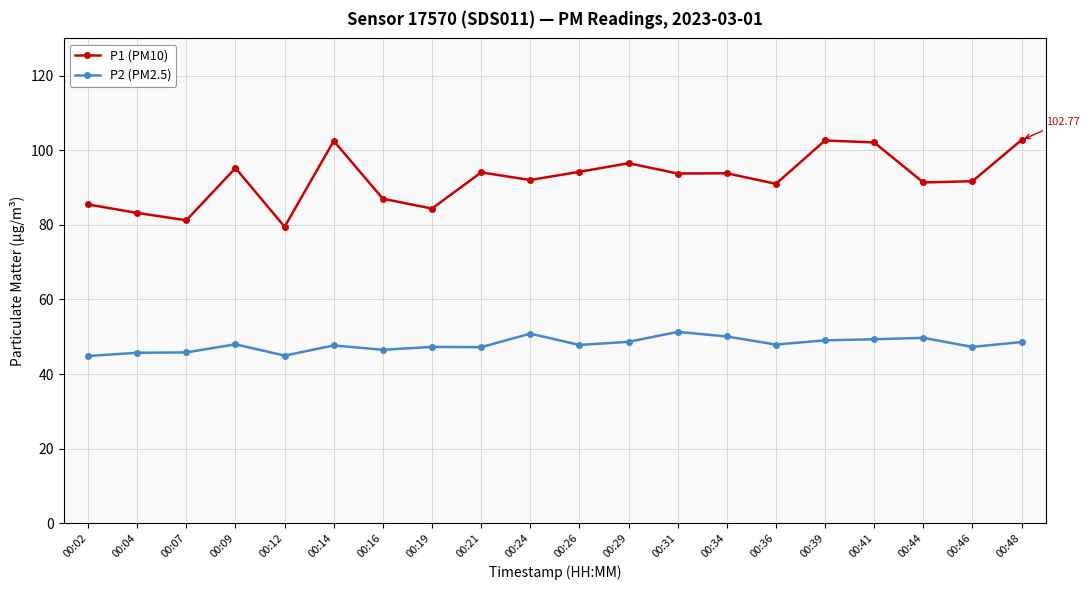

True or false: P2 (PM2.5) and P1 (PM10) cross at least once.

False